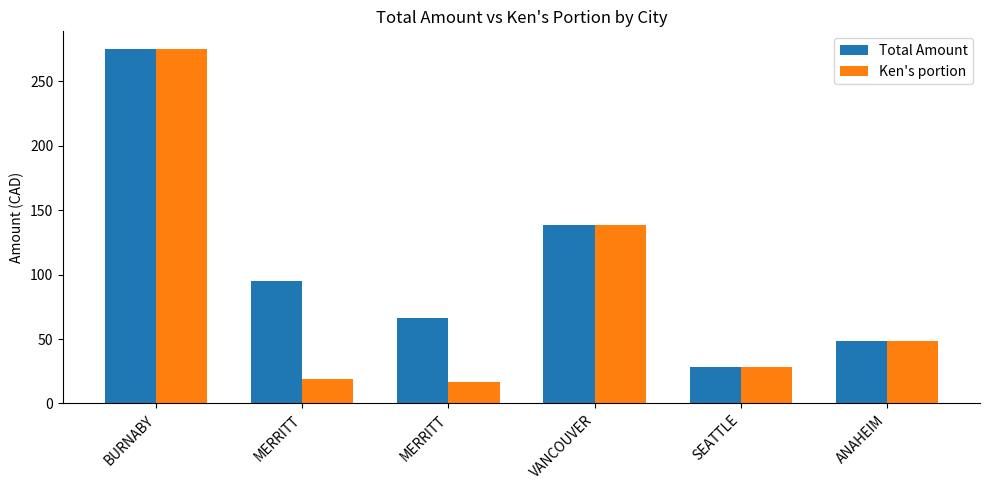

How many values in the Total Amount series exceed 94?

3